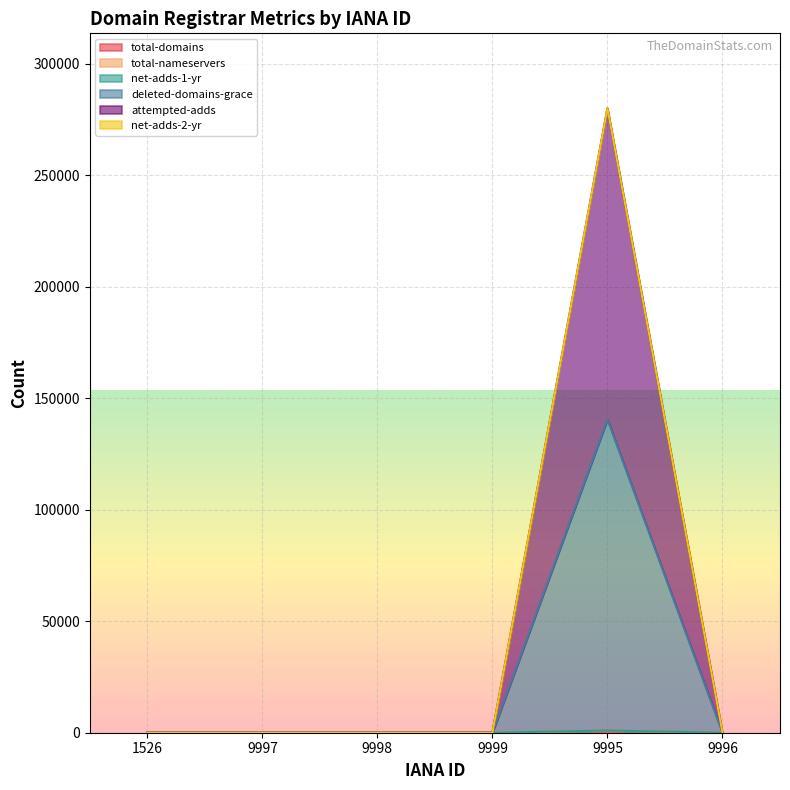

What is the difference between the total-domains values at 9995 and 9999?

958